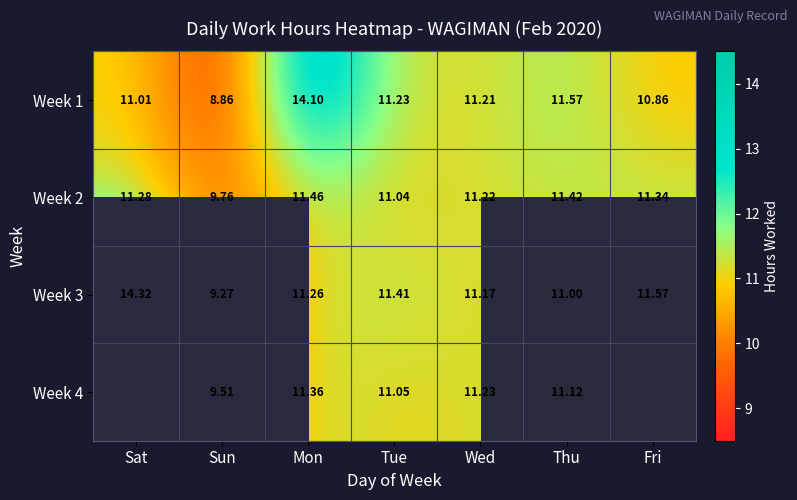

Rank the categories by Week 3 value from highest to lowest.

Sat, Fri, Tue, Mon, Wed, Thu, Sun